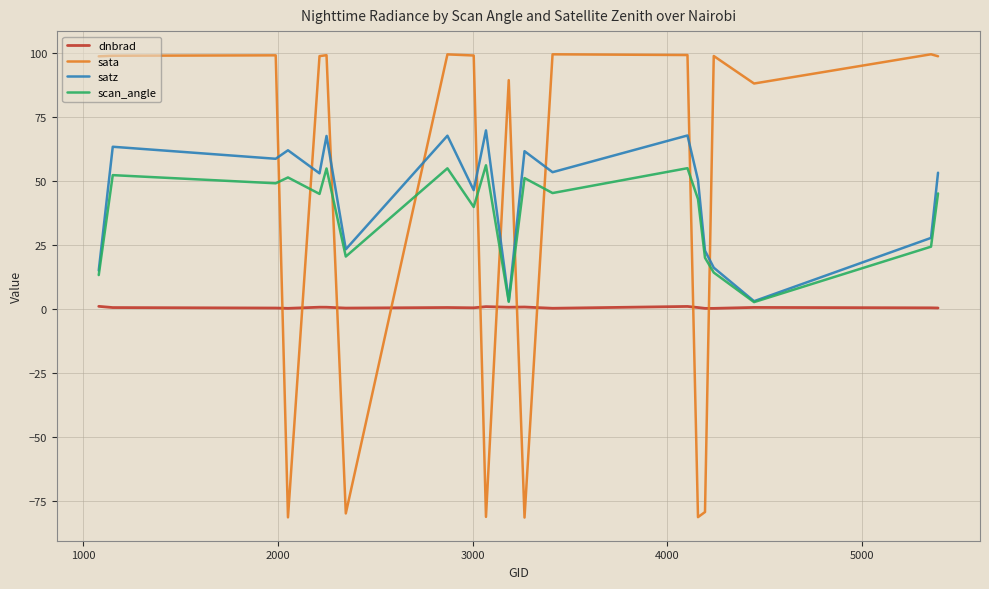

What is the lowest value of the sata series?

-81.3